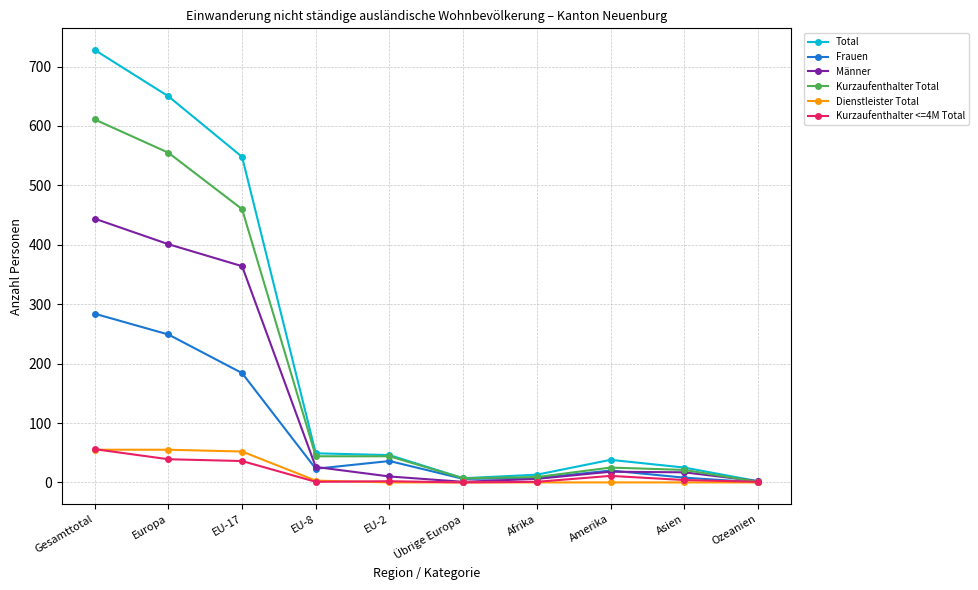

How many data points does each series have?

10